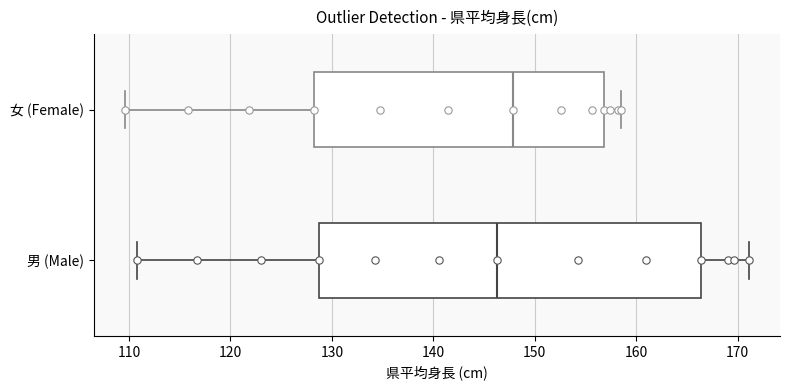

Where does the left whisker of the box for 男 (Male) end on the x-axis? The values are not printed on the chart, so give them approximately, as read against the axis.

111